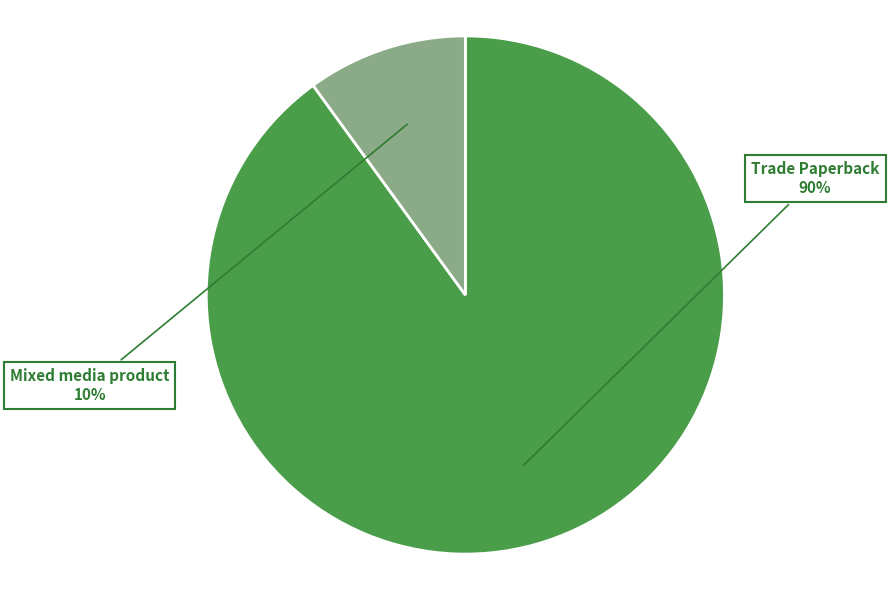

Which category has the smallest portion of the pie?

Mixed media product